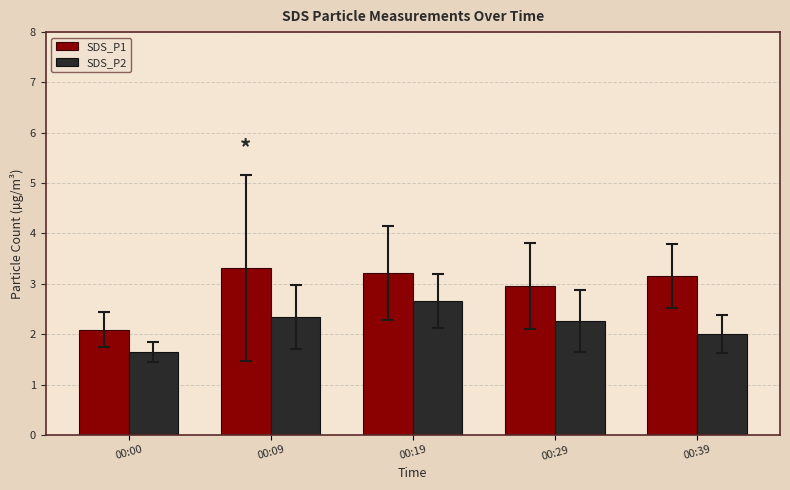

What is the difference between the second highest and second lowest values in the SDS_P1 series?

0.3